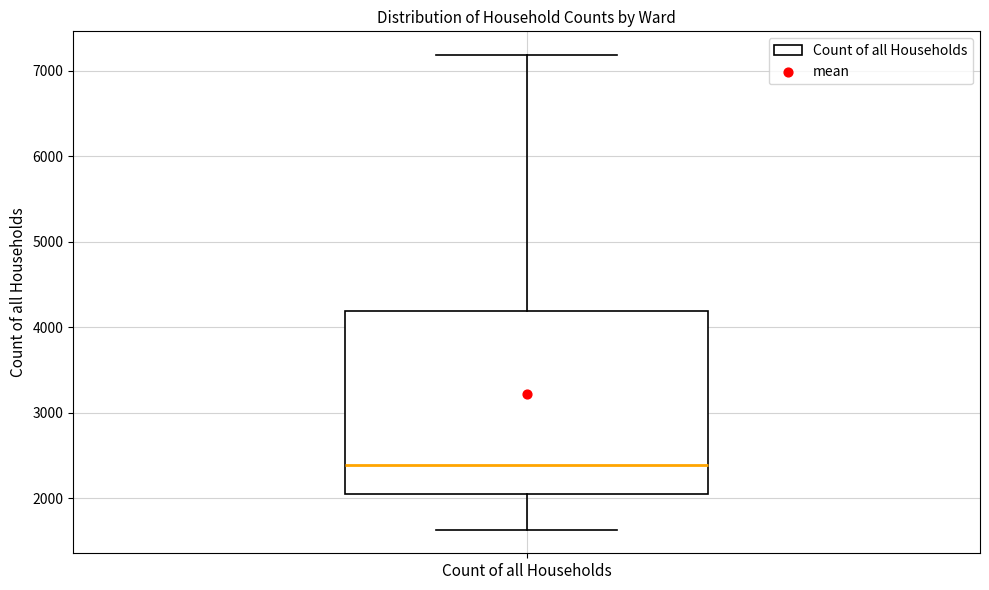

Read this box plot against the y-axis: the position of the median line, the range covered by the box, and the ends of both whiskers. The values are not printed on the chart, so give them approximately, as read against the axis.

median 2400, box 2000 to 4200, whiskers 1600 to 7200